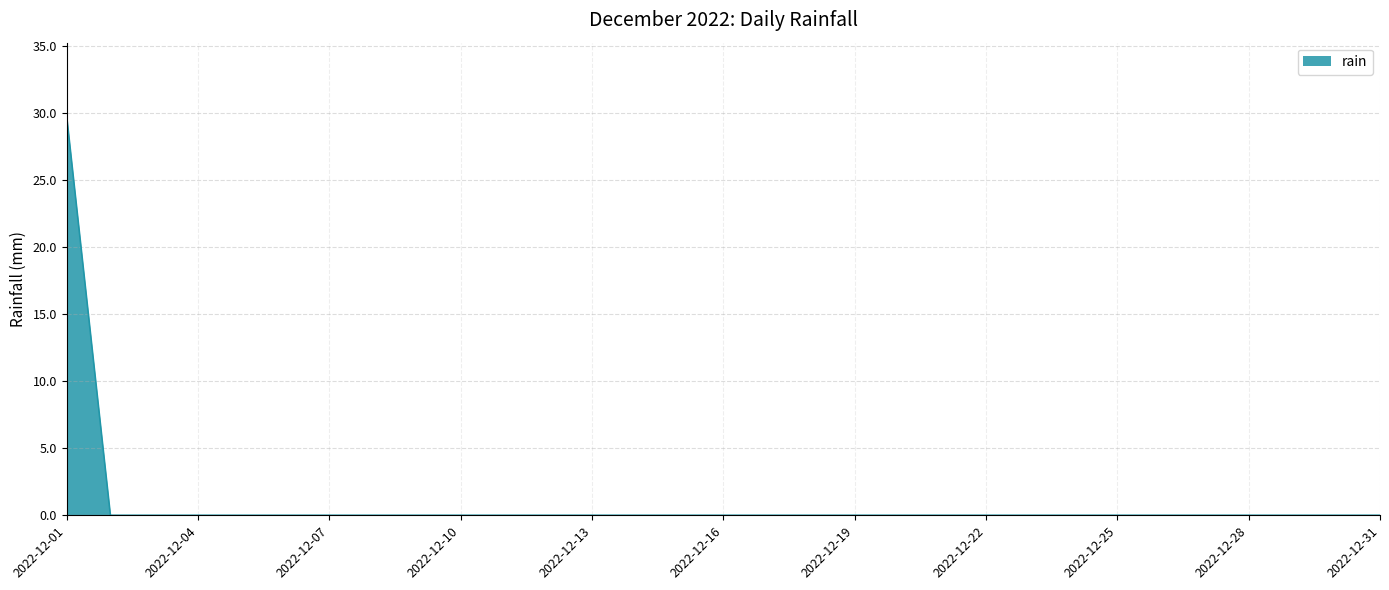

What is the maximum value shown in the chart?

29.8